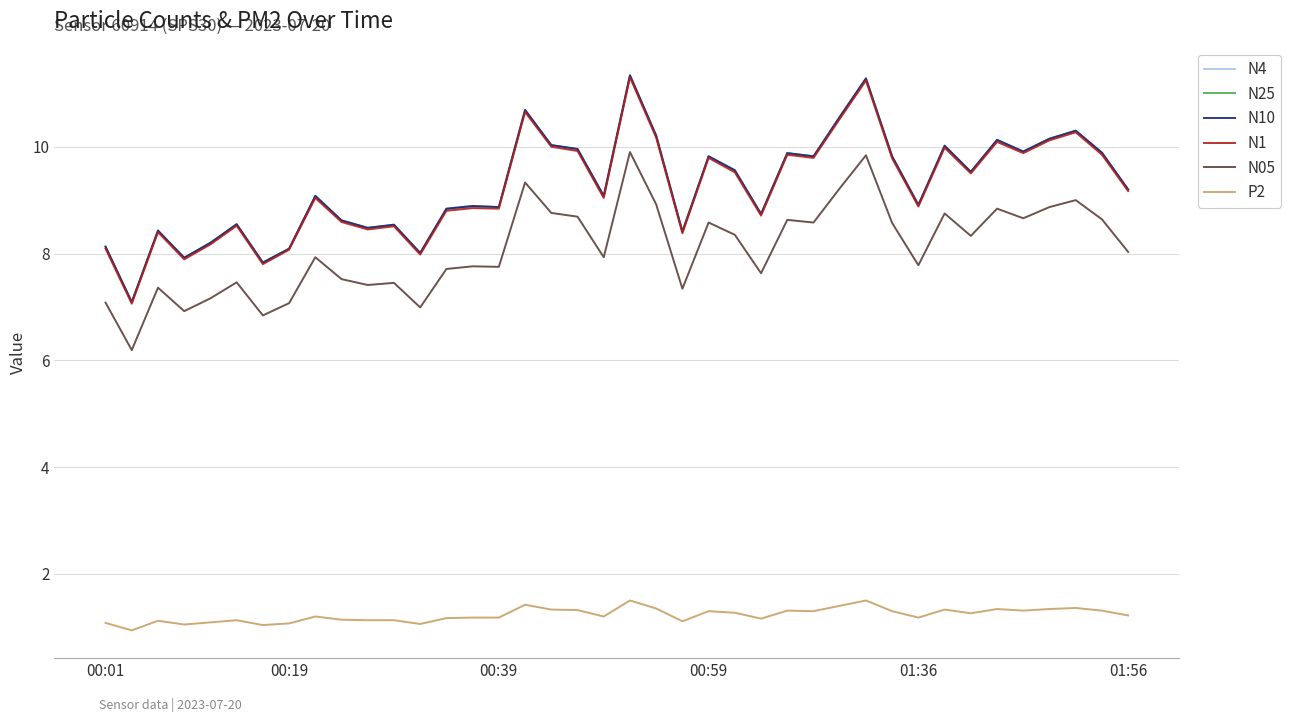

True or false: N4 and P2 intersect in this chart.

False